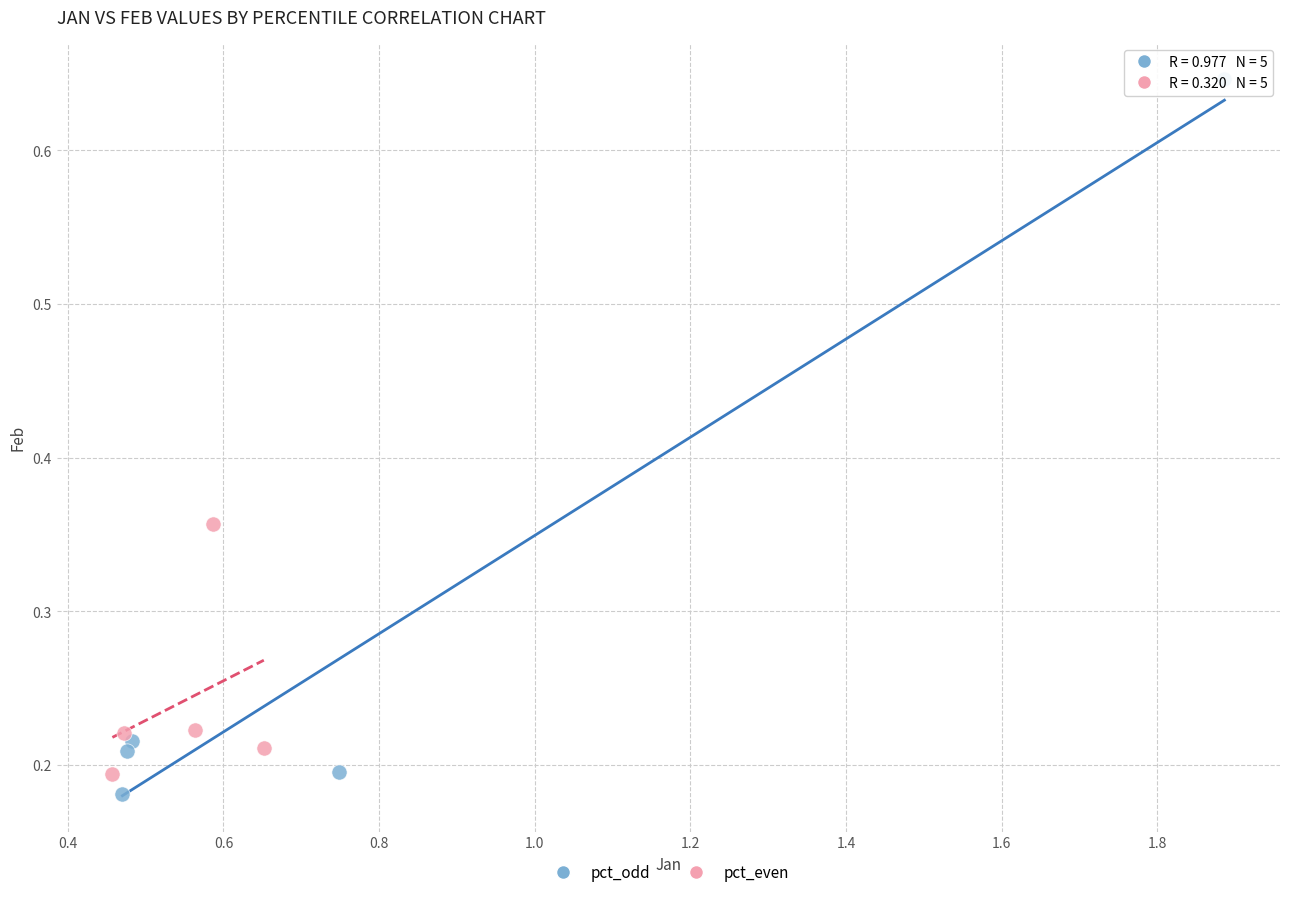

What are all the series names shown in the legend?

pct_odd, pct_even